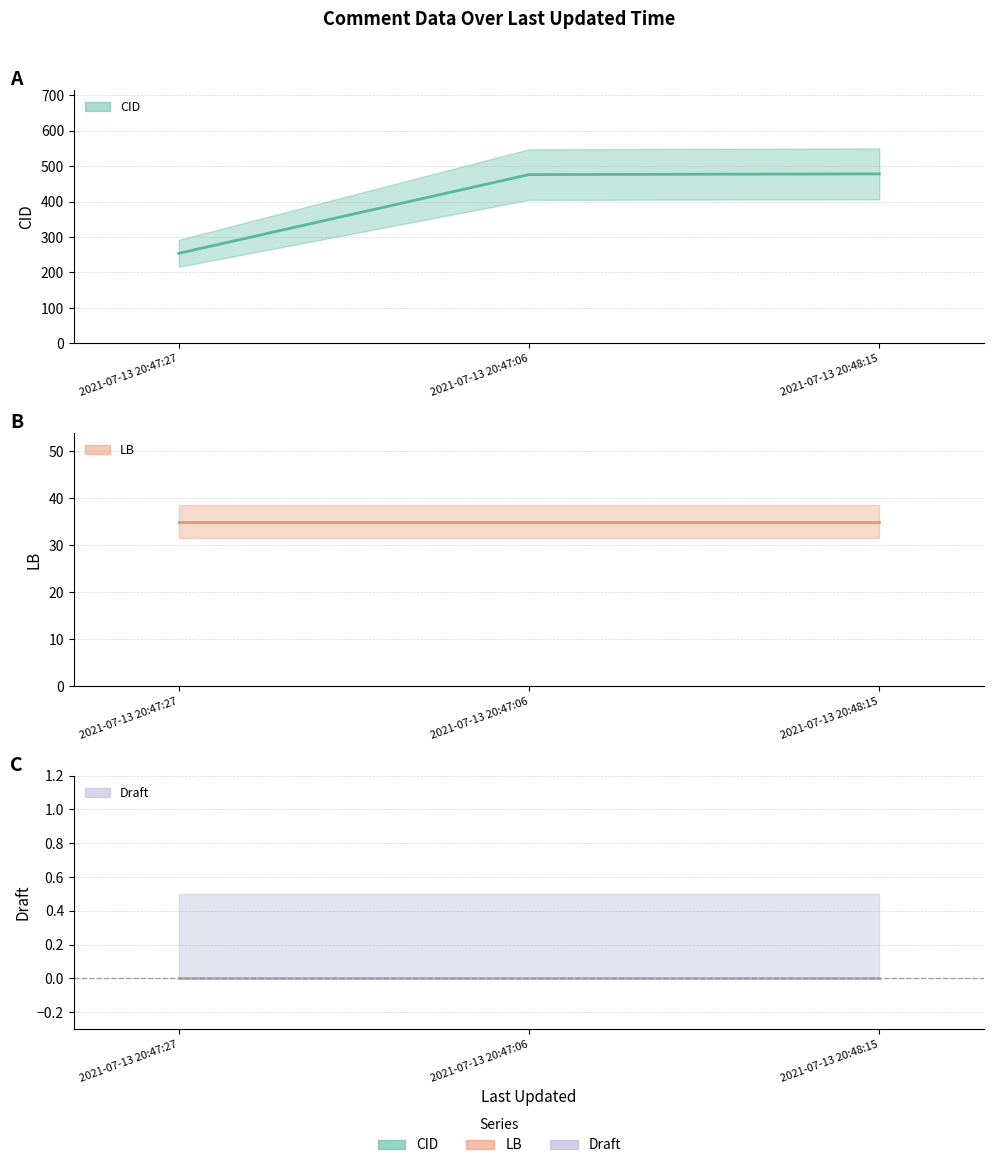

The value of Draft at 476 is 0. True or false?

True